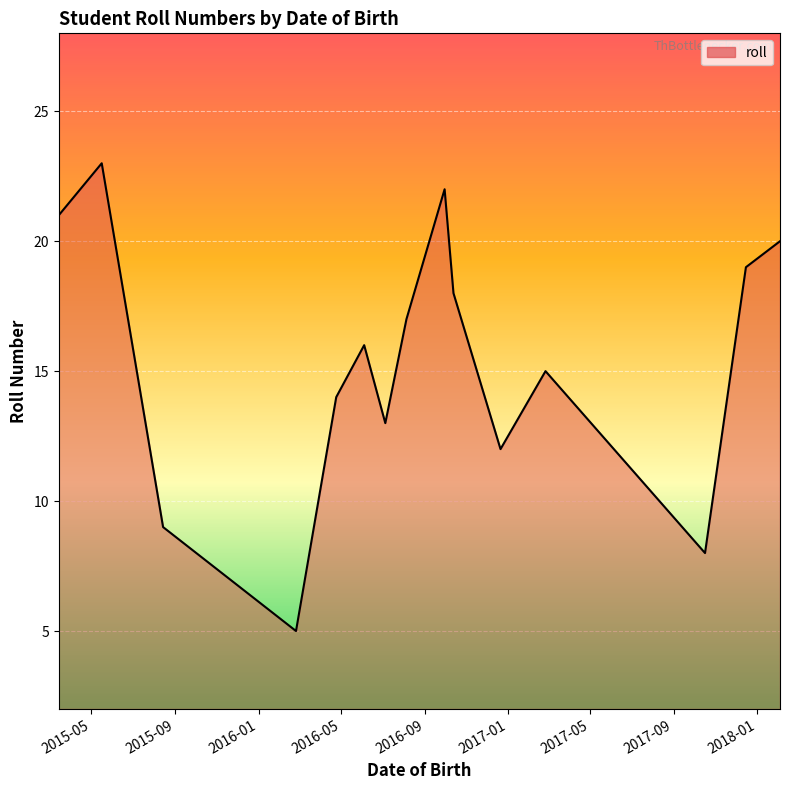

What is the greatest value displayed?

23